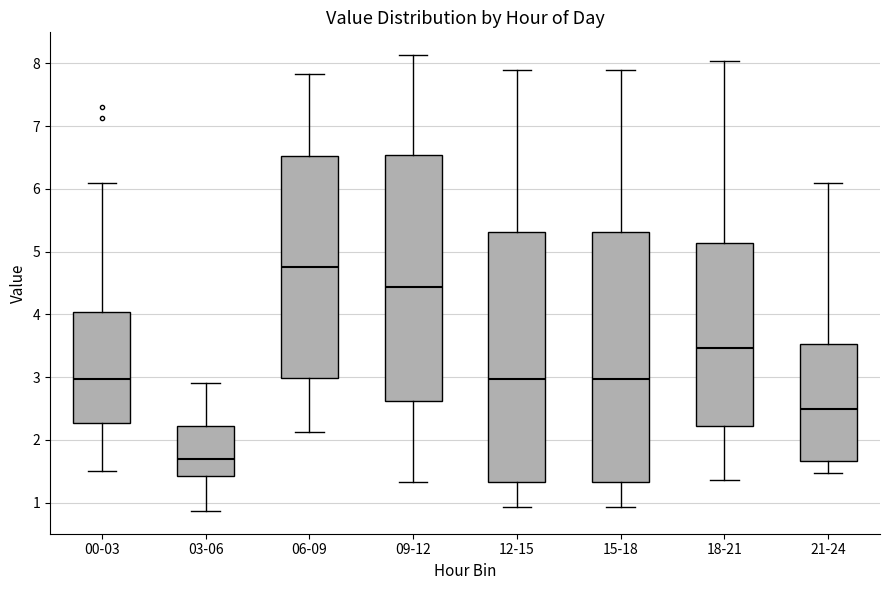

Which box has the highest median line?

06-09